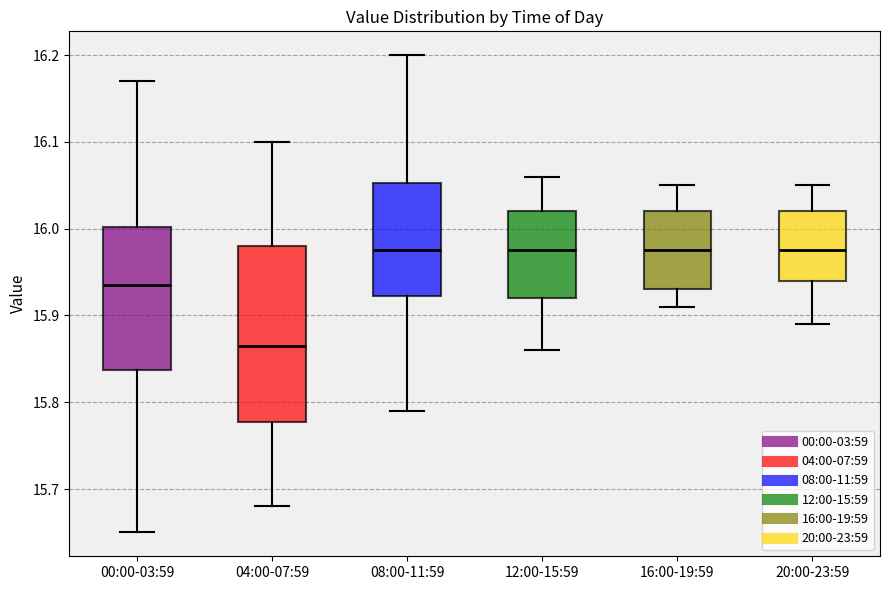

Reading left to right, transcribe this box plot: for each box, give where its median line is, the range the box spans, and where its two whiskers end, as read against the y-axis. The values are not printed on the chart, so give them approximately, as read against the axis.

00:00-03:59: median 15.94, box 15.84 to 16.00, whiskers 15.65 to 16.17
04:00-07:59: median 15.87, box 15.78 to 15.98, whiskers 15.68 to 16.10
08:00-11:59: median 15.98, box 15.92 to 16.05, whiskers 15.79 to 16.20
12:00-15:59: median 15.98, box 15.92 to 16.02, whiskers 15.86 to 16.06
16:00-19:59: median 15.98, box 15.93 to 16.02, whiskers 15.91 to 16.05
20:00-23:59: median 15.98, box 15.94 to 16.02, whiskers 15.89 to 16.05